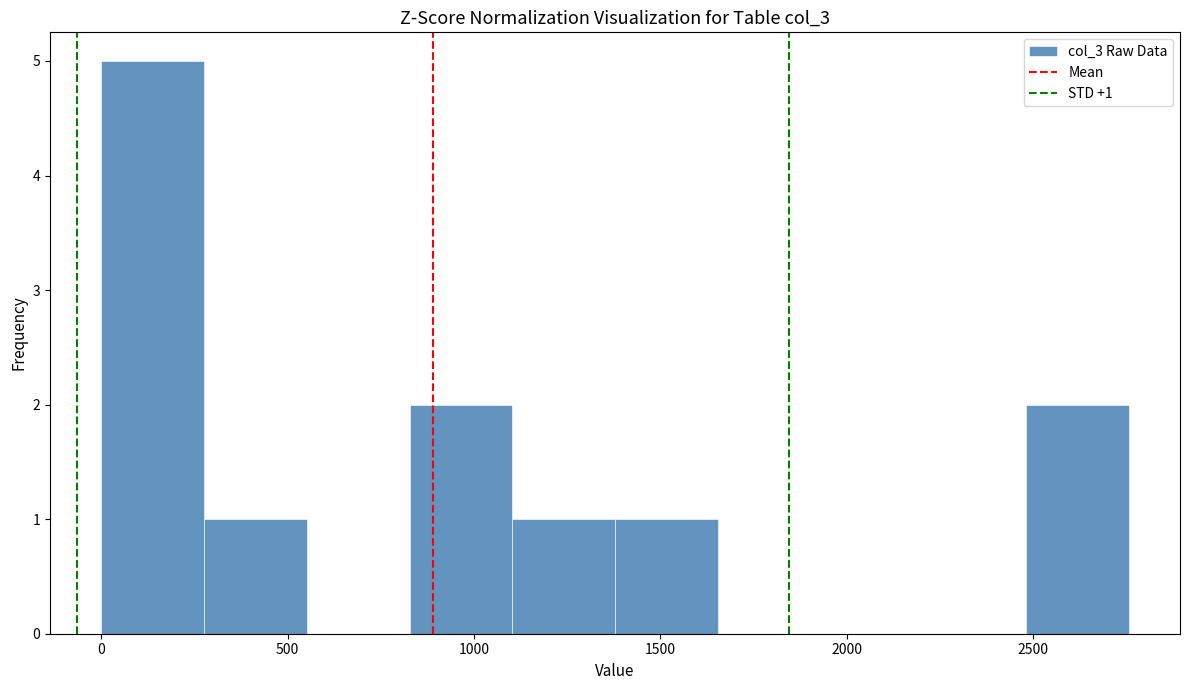

Which range on the x-axis has the tallest bar?

0 to 300